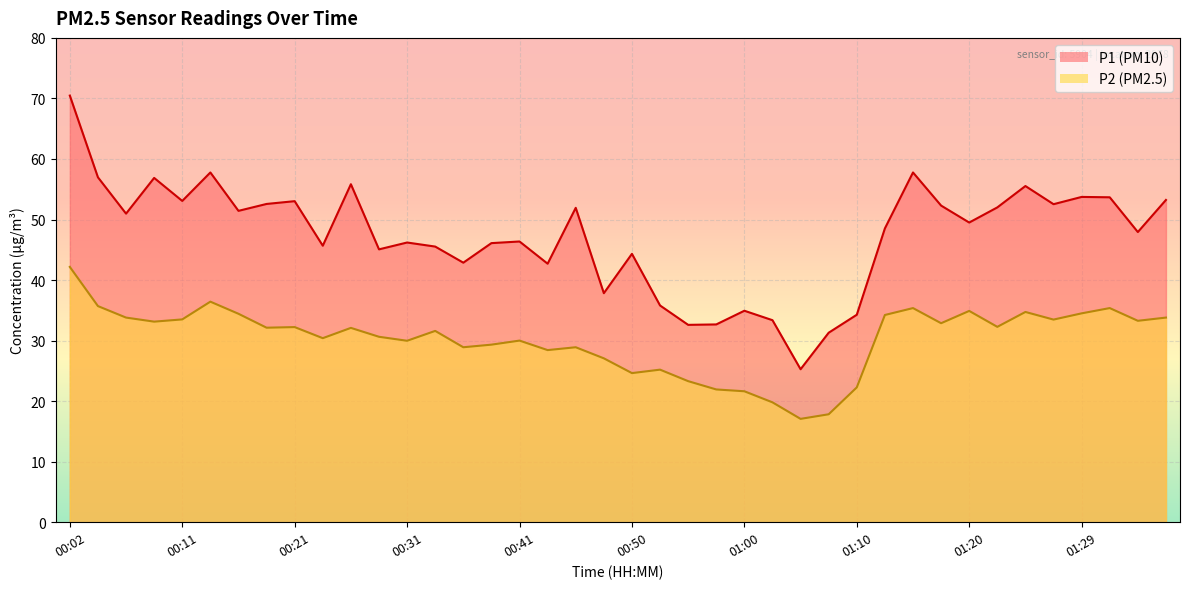

What is the sum of the P2 values at 01:15 and 01:32?

70.7